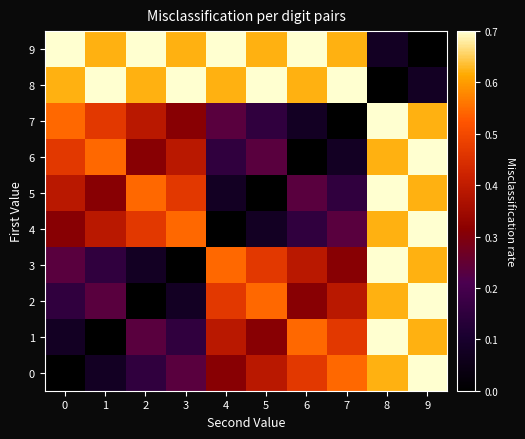

What is the difference between the highest and lowest values at 5?

0.7